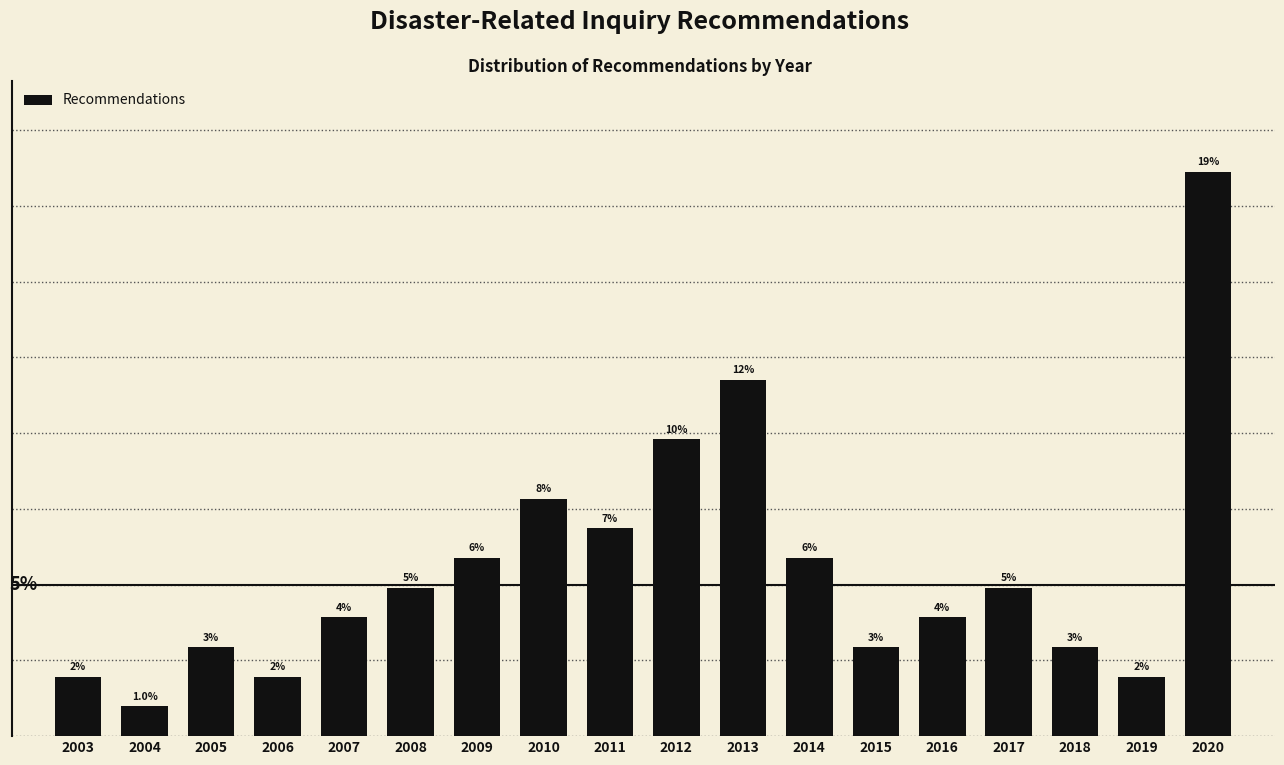

Does the chart contain any negative values?

No